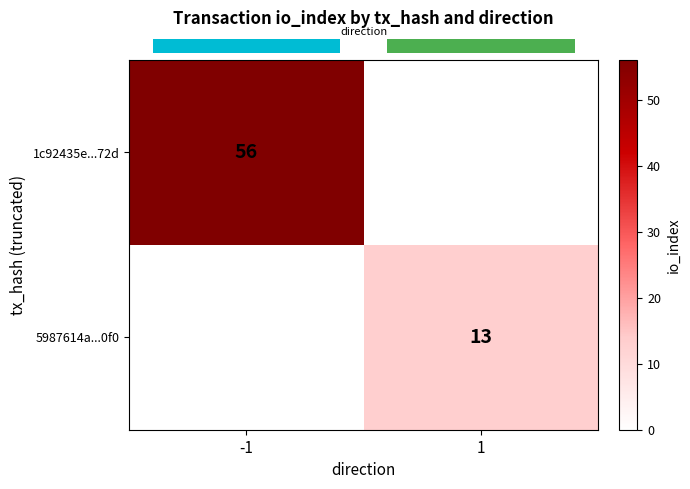

Which has a higher value, 1 or -1?

-1